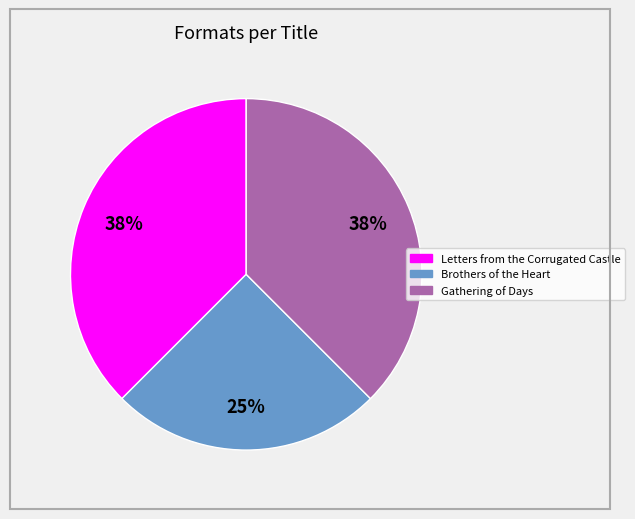

Is there any slice that represents more than half of the pie?

No